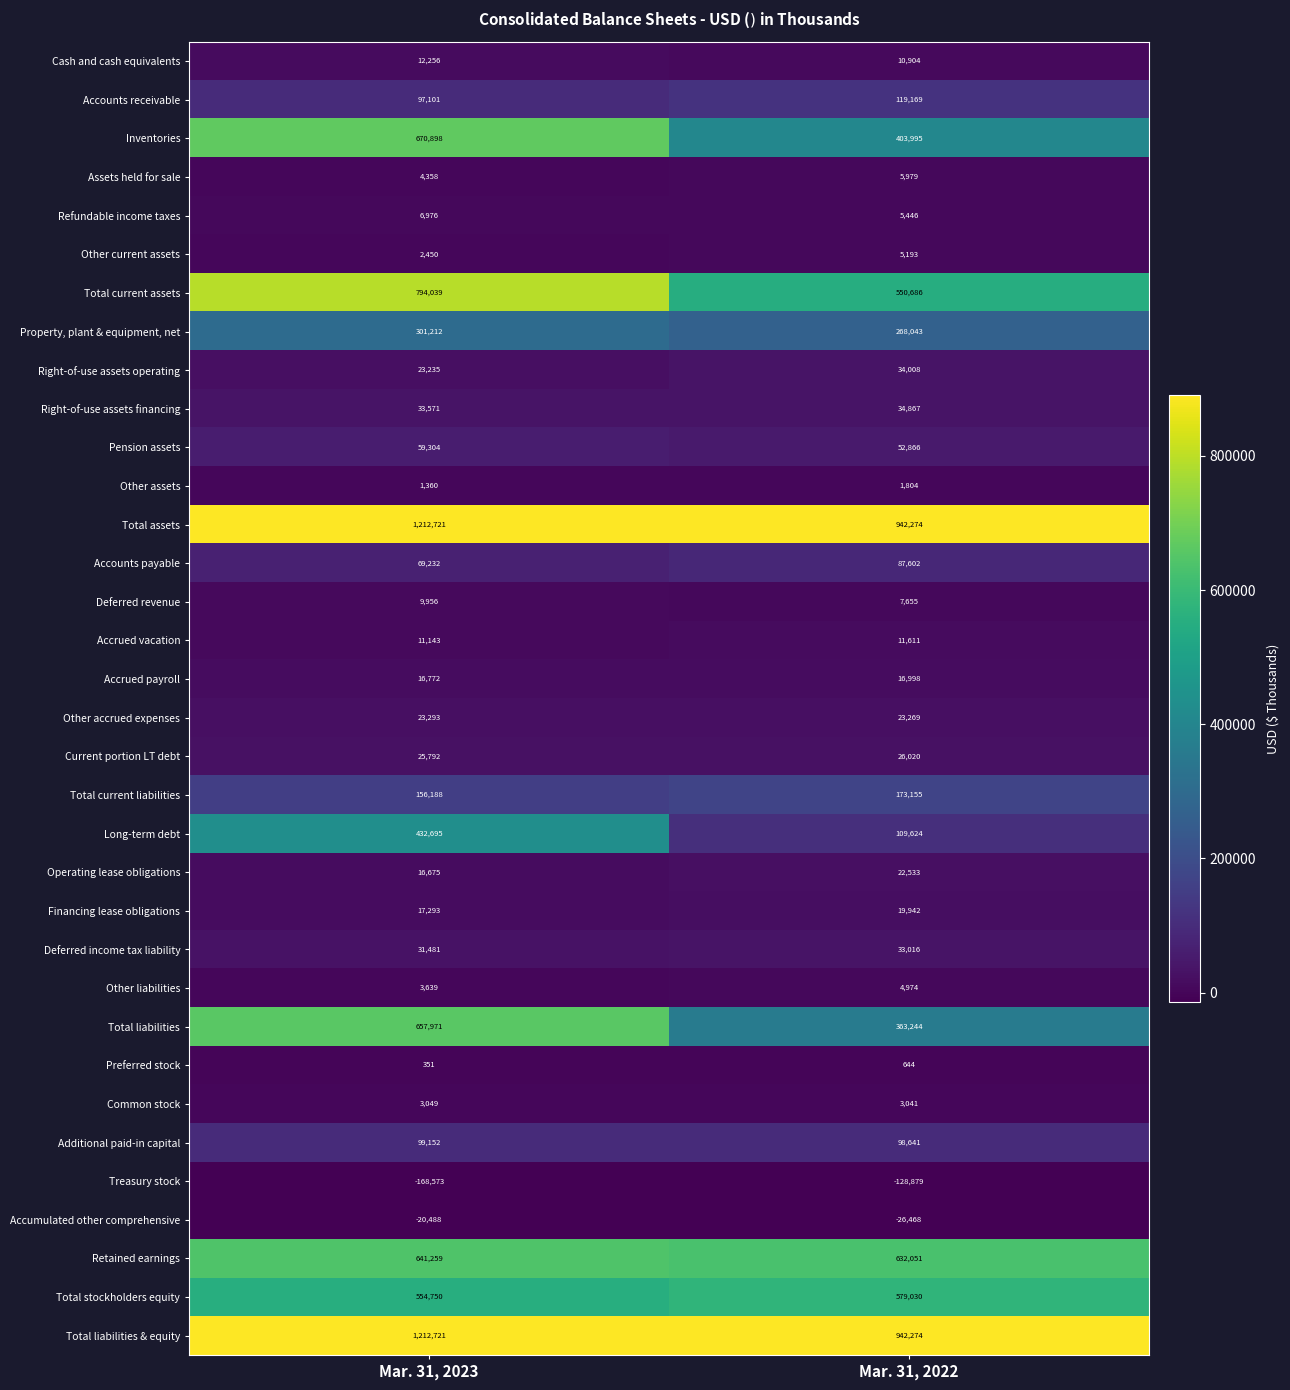

True or false: Assets held for sale has a value of 5979 at Mar. 31, 2022.

True